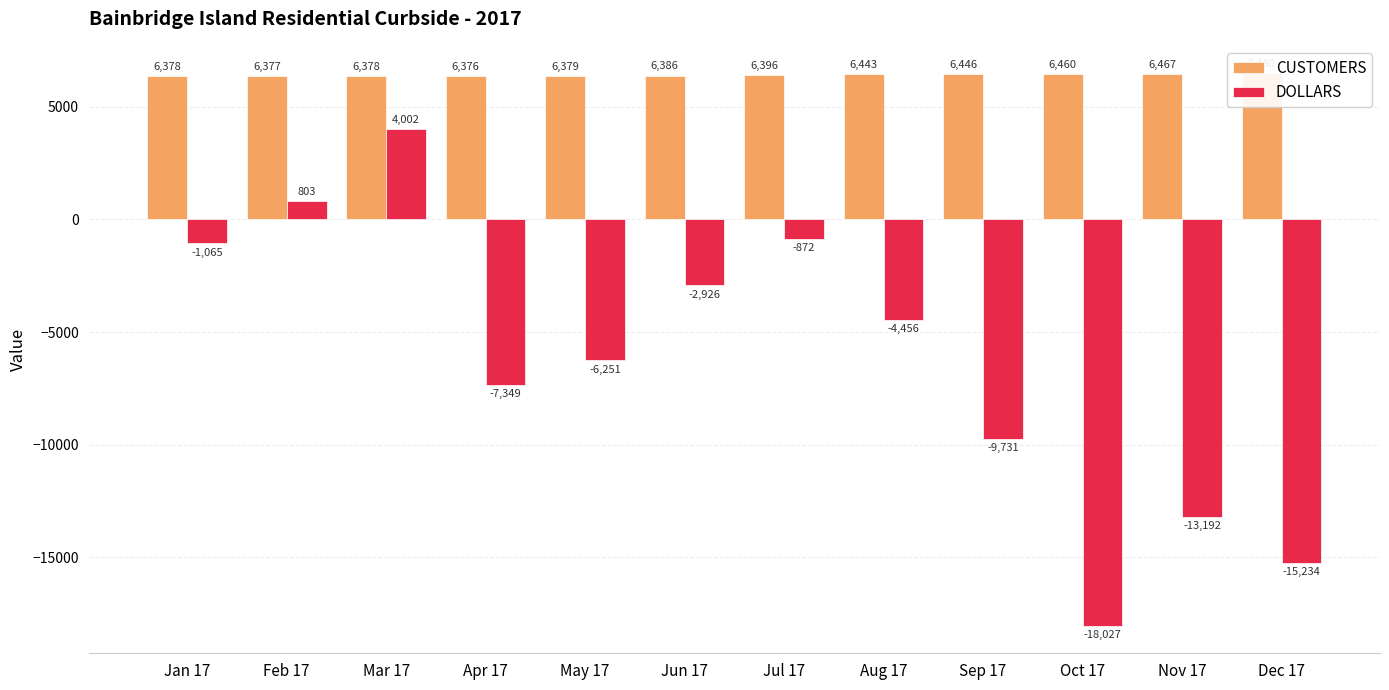

What is the label of the 3rd bar from the left?

Mar 17